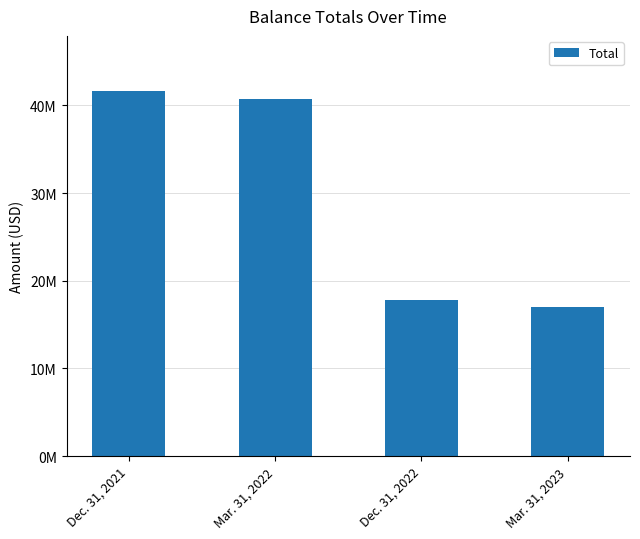

Does the chart contain any negative values?

No